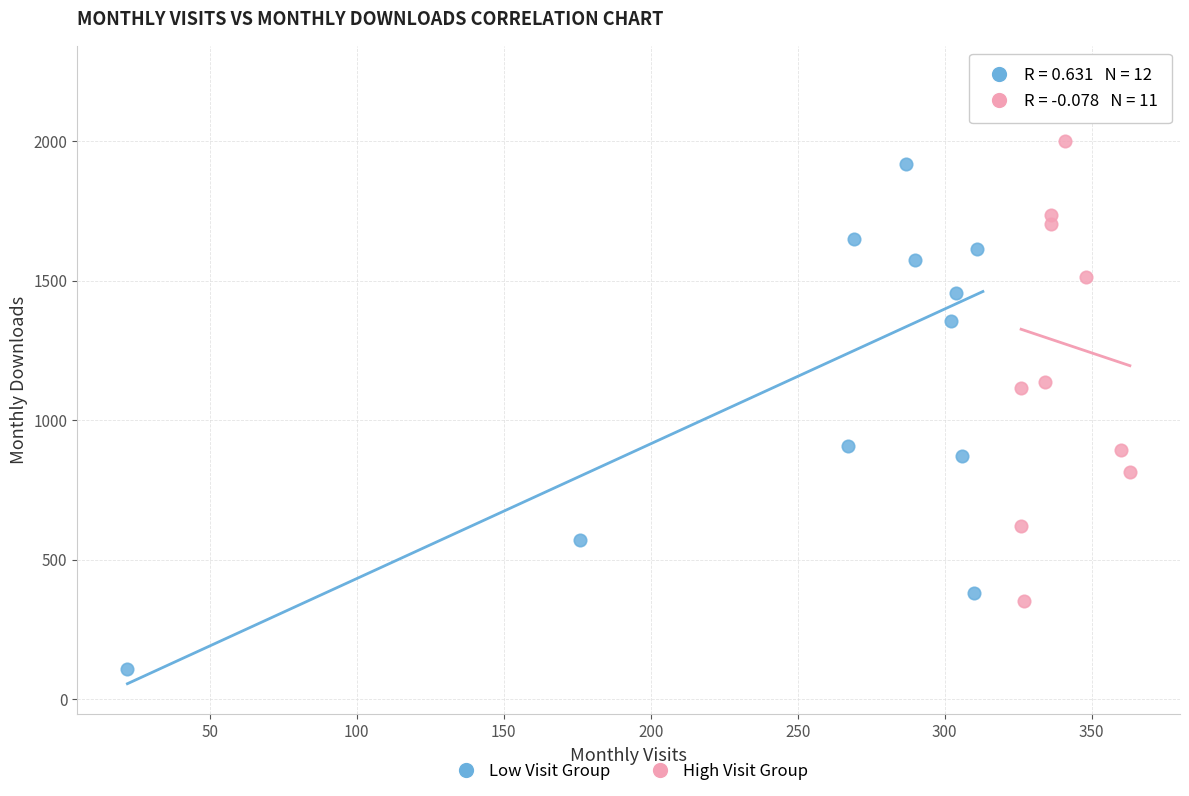

What are all the series names shown in the legend?

Low Visit Group, High Visit Group